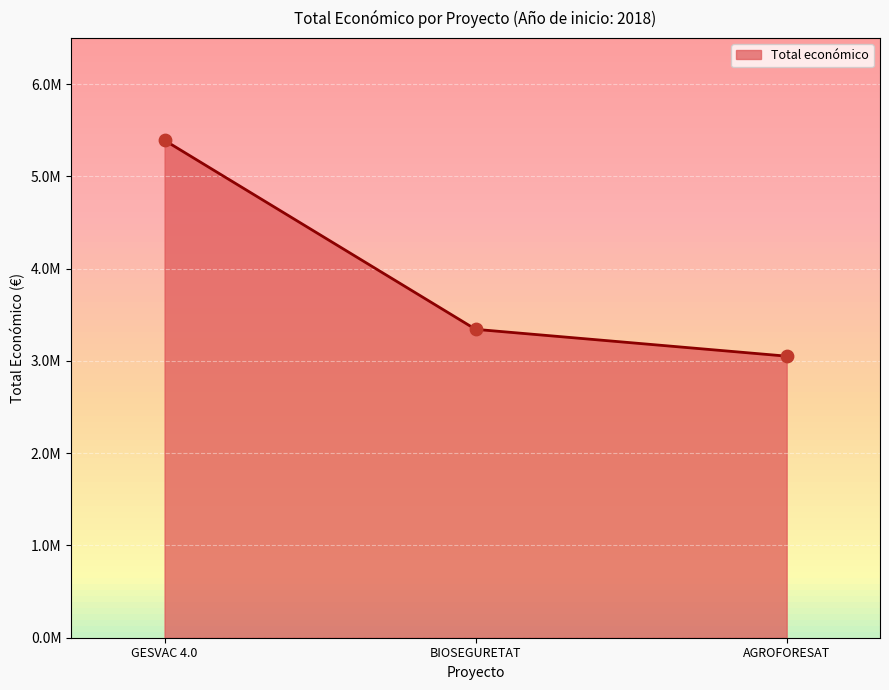

What is the change in value from BIOSEGURETAT to AGROFORESAT?

-290679